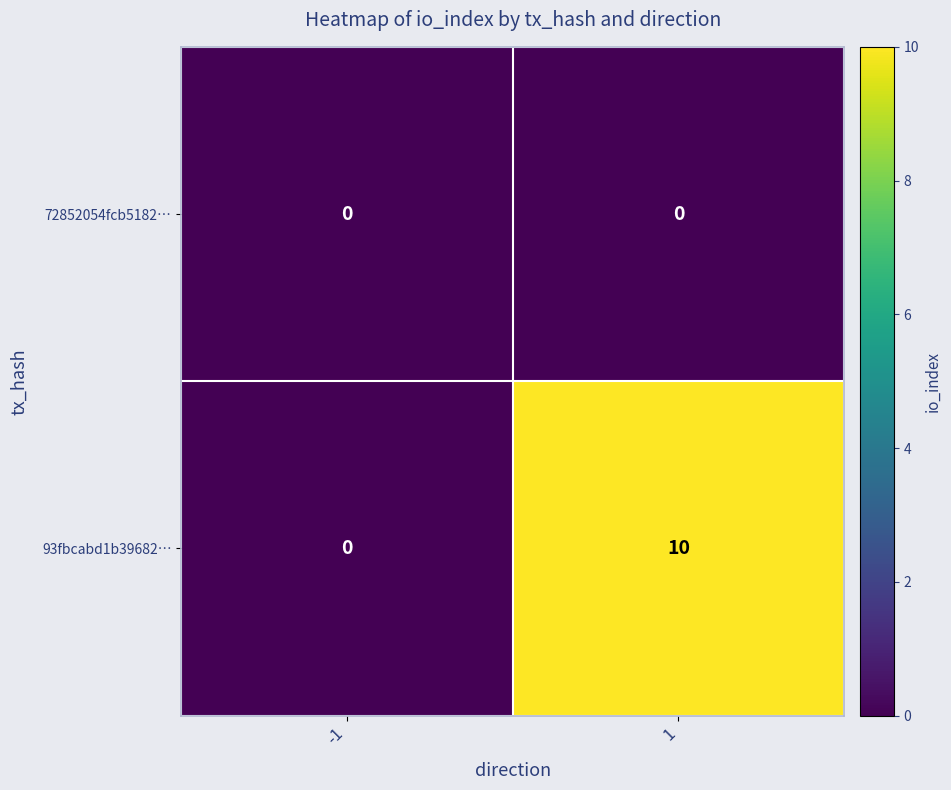

Which series has the widest spread of values?

93fbcabd1b39682…